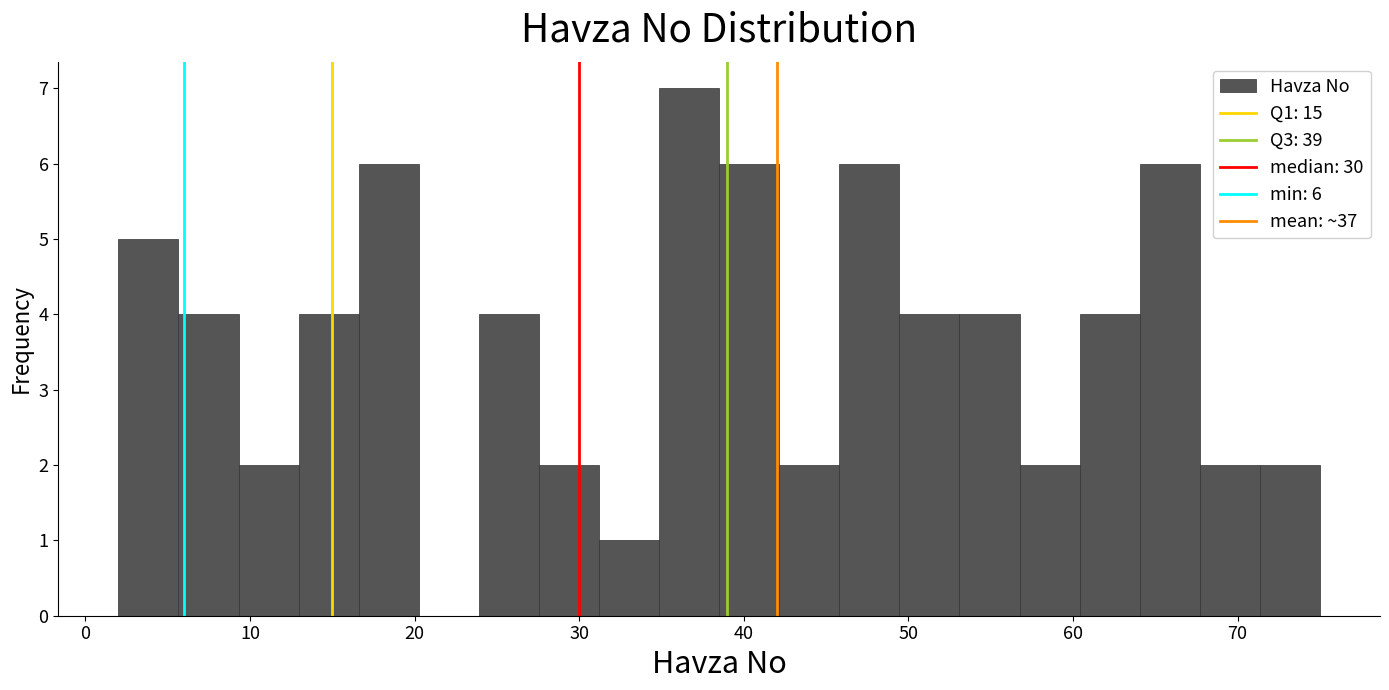

Around what value on the x-axis is the tallest bar? Give the approximate position of its centre, as read against the axis.

37